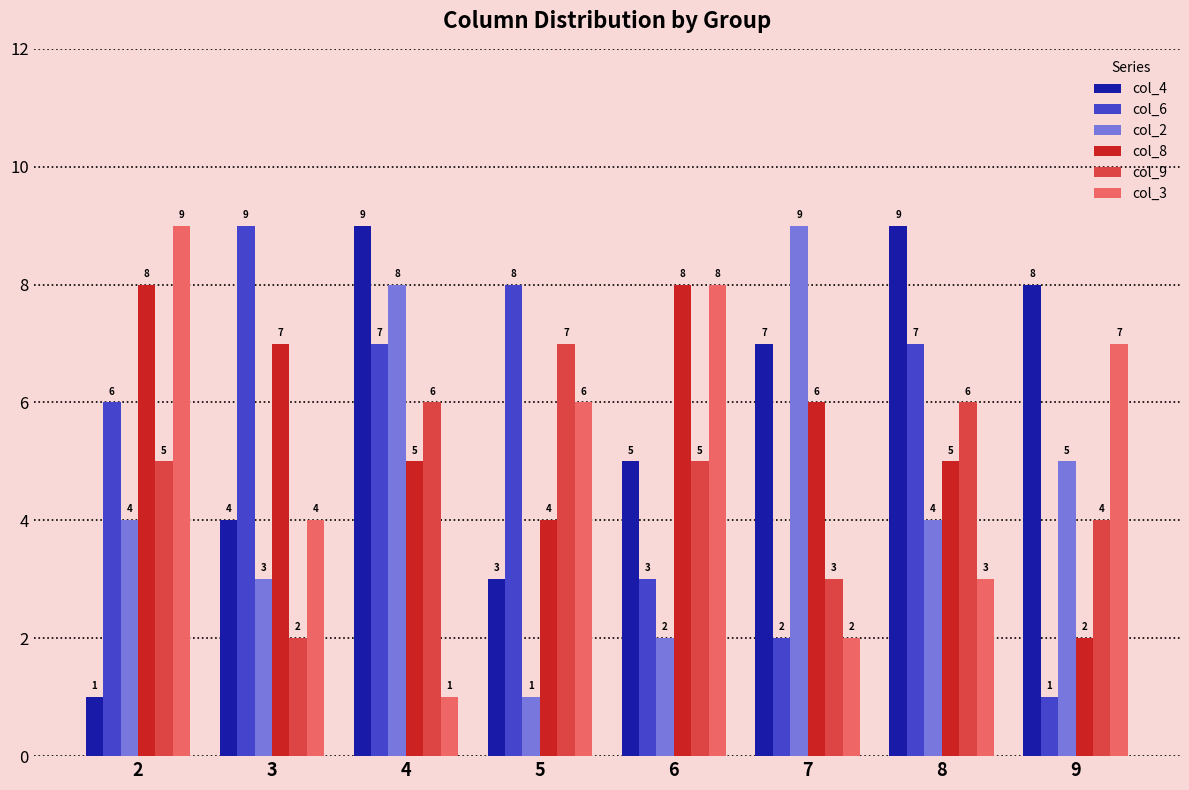

Are the bars horizontal?

No